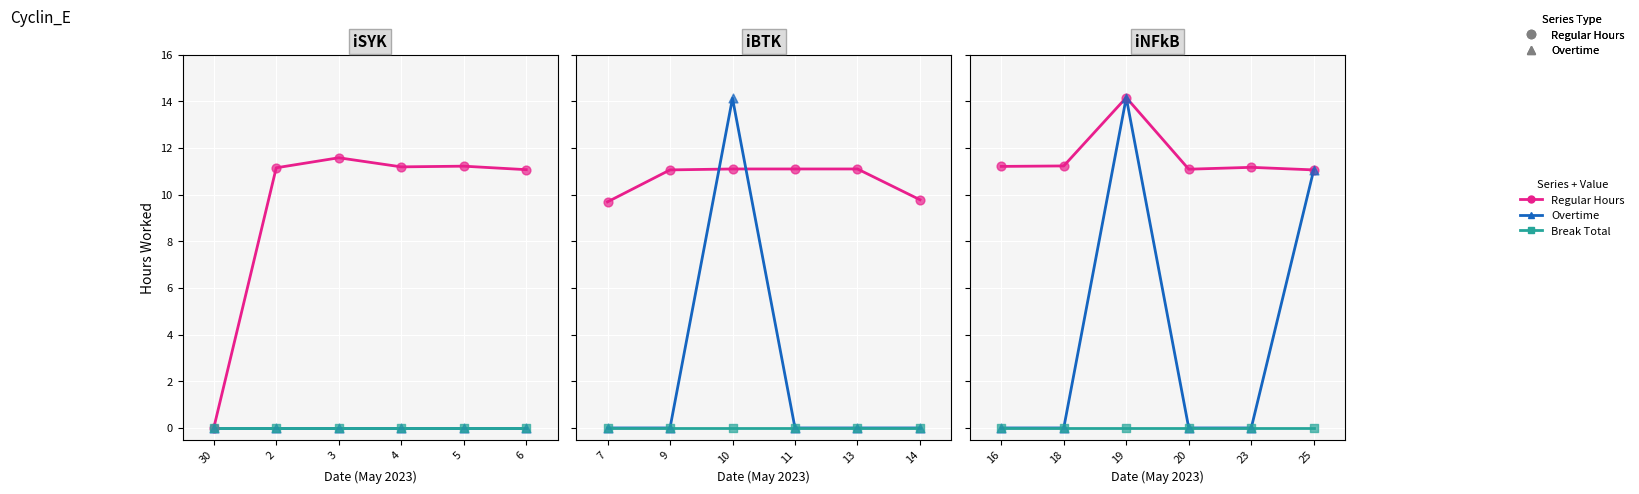

At which category is the sum across all series the highest?

3